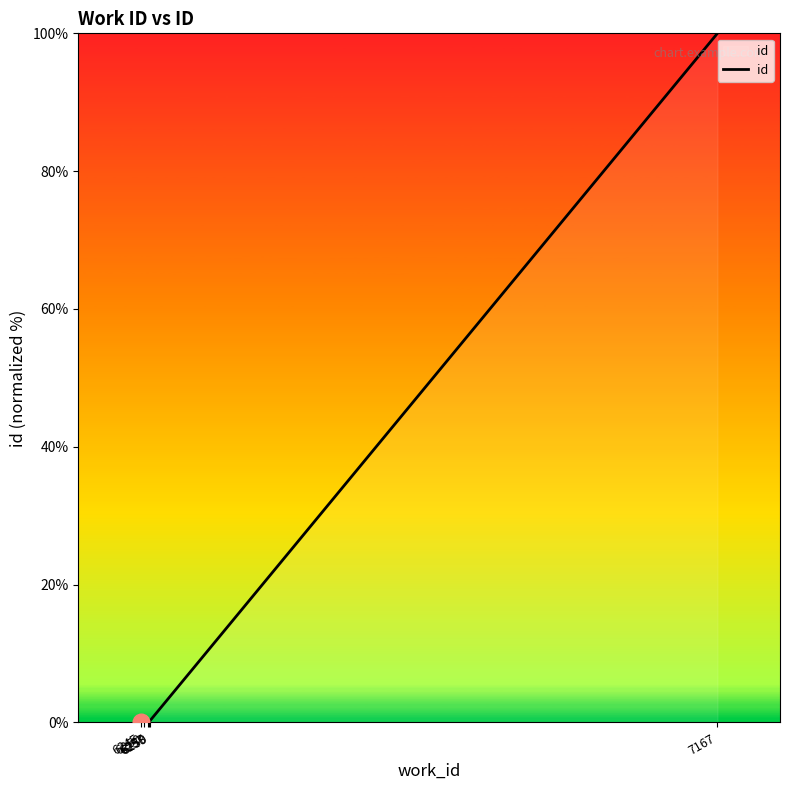

What is the average value?

16.7